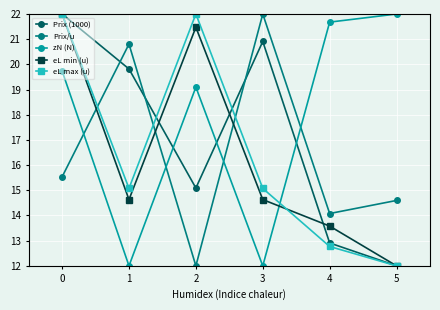

How many categories are shown in the chart?

6